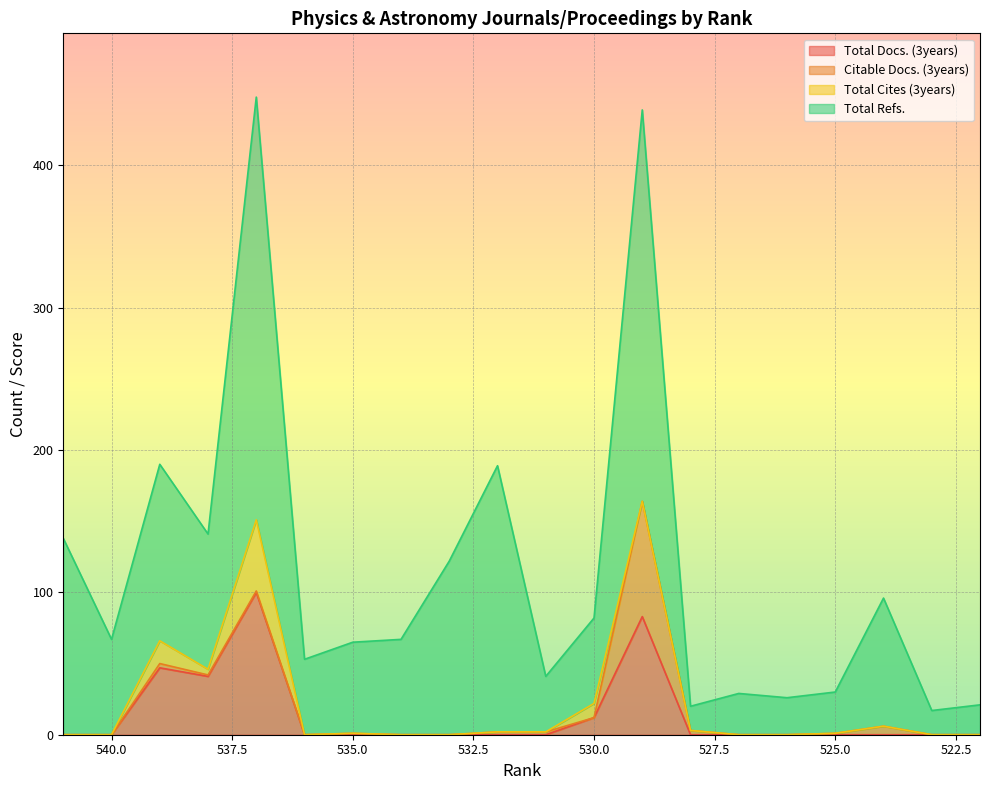

Is the value of Total Docs. (3years) at 530 greater than the value of Total Cites (3years) at 534?

Yes